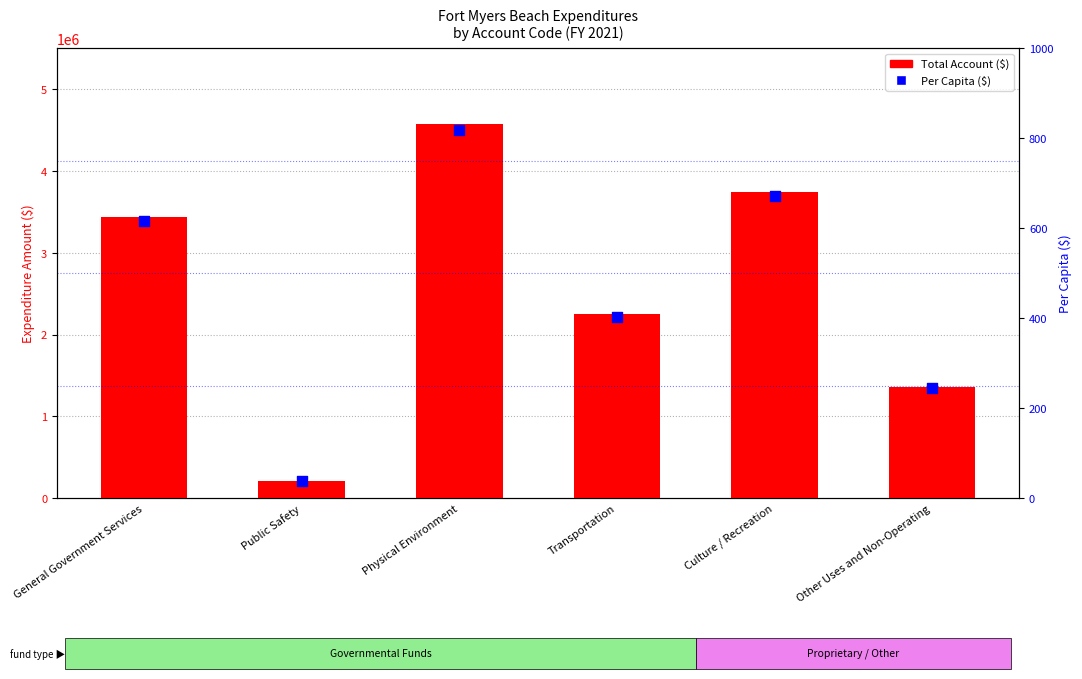

Is the value of Per Capita ($) at Transportation greater than the value of Total Account at Other Uses and Non-Operating?

No